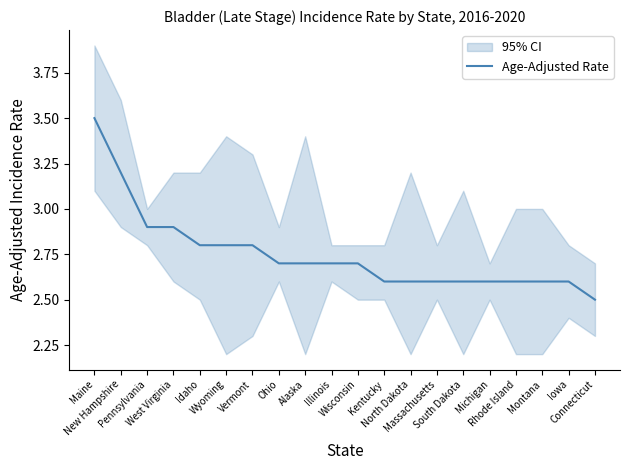

Which has a higher value, Wyoming or Pennsylvania?

Pennsylvania